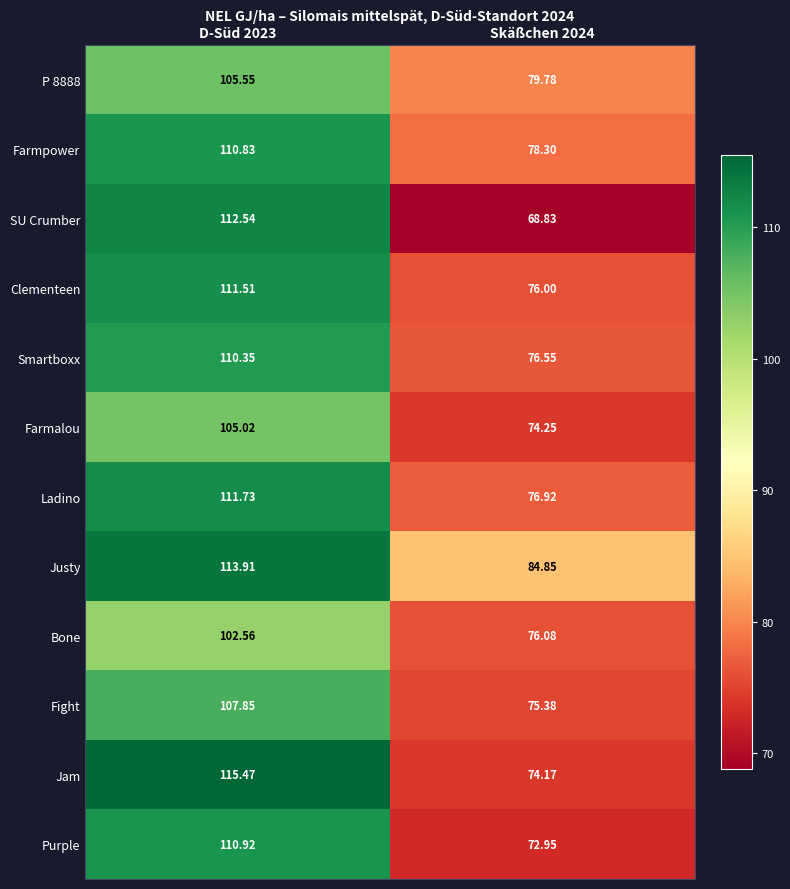

Is the value of Justy at D-Süd 2023 greater than the value of Clementeen at Skäßchen 2024?

Yes